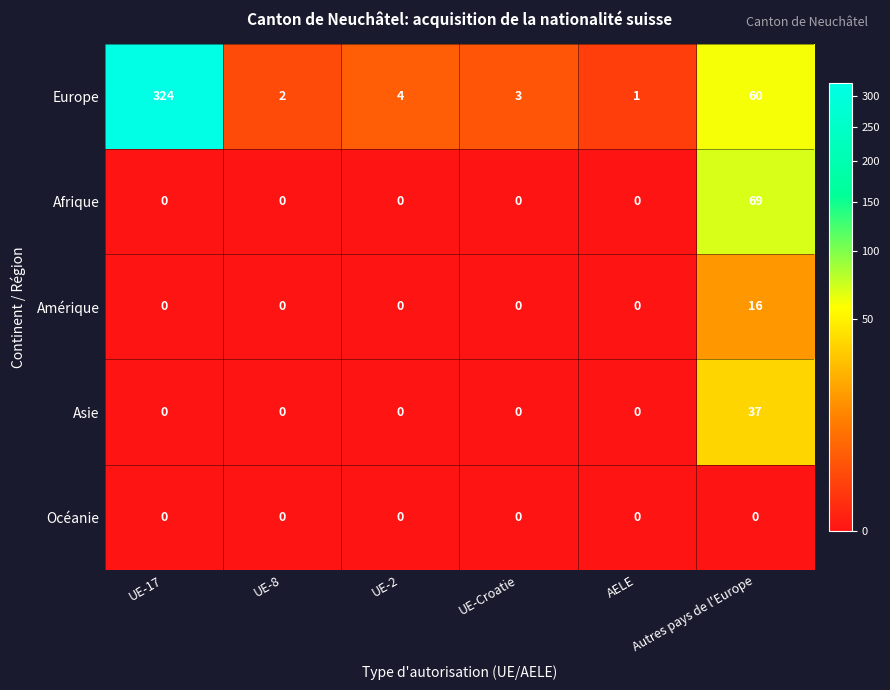

Is the value of Asie at Autres pays de l'Europe greater than the value of Afrique at AELE?

Yes